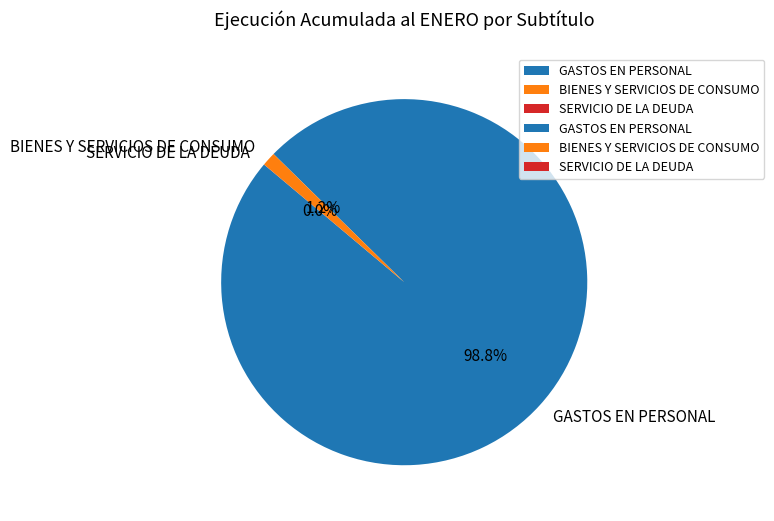

Which category has the biggest portion of the pie?

GASTOS EN PERSONAL